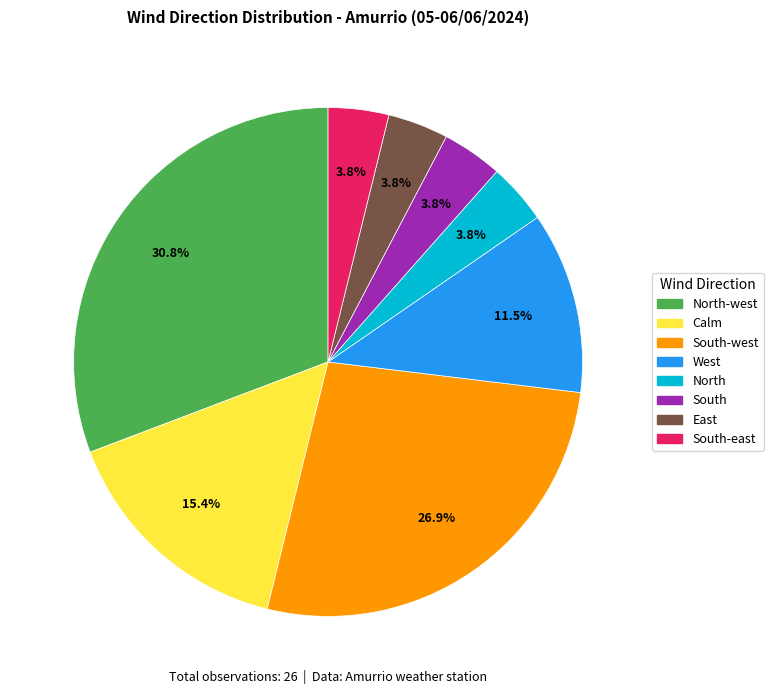

Is there any slice that represents more than half of the pie?

No